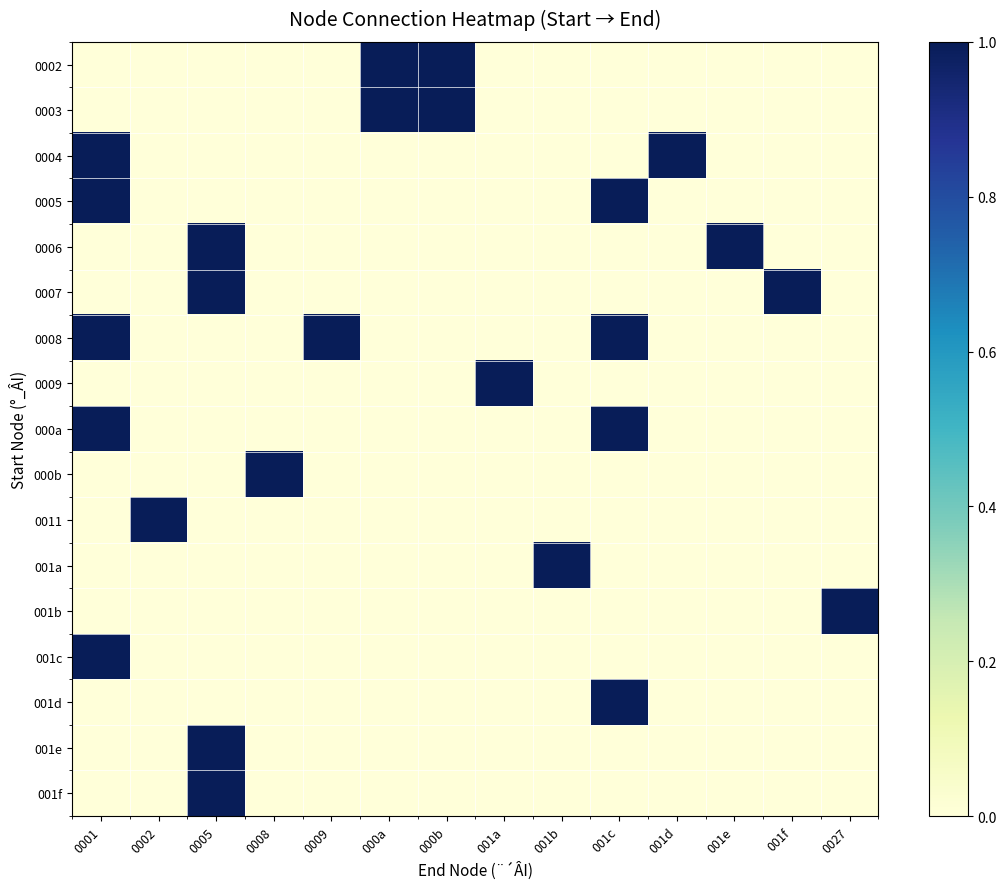

What is the maximum value shown in the chart?

1